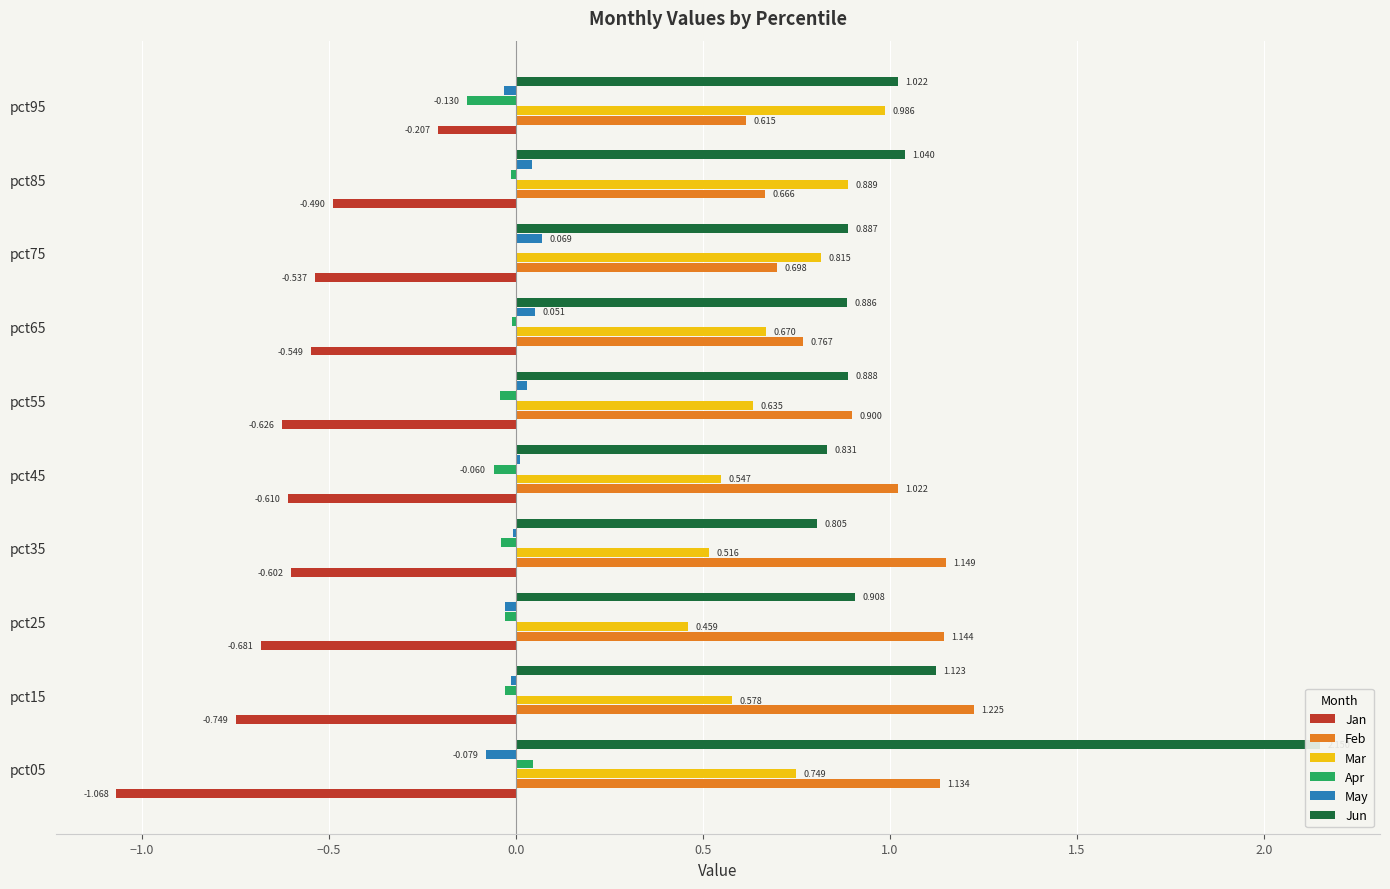

How many series are shown in this chart?

6